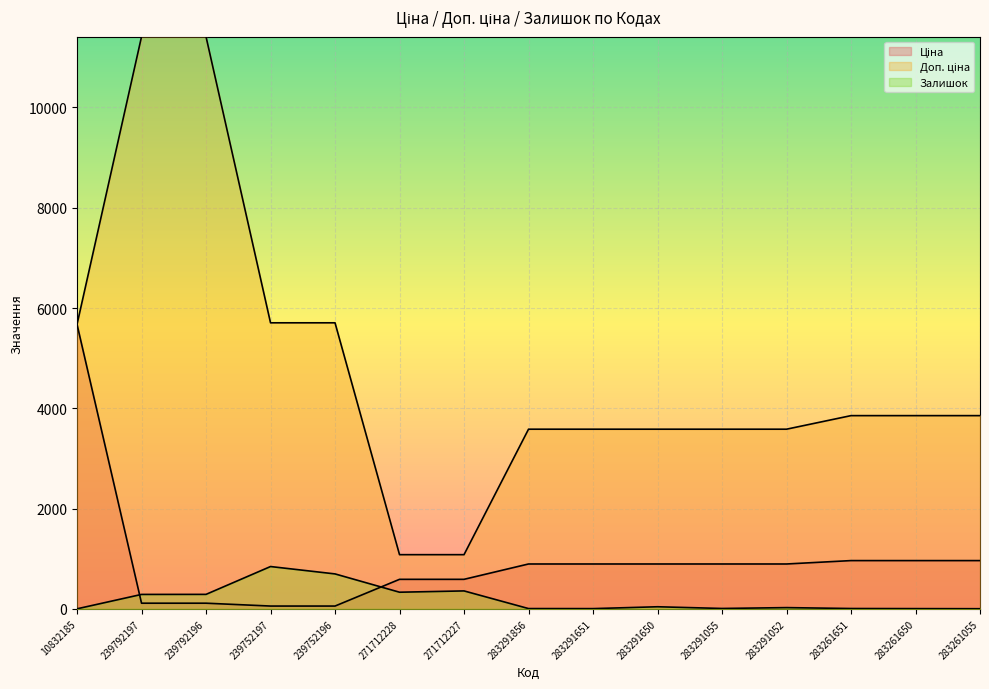

Which series has the widest spread of values?

Доп. ціна